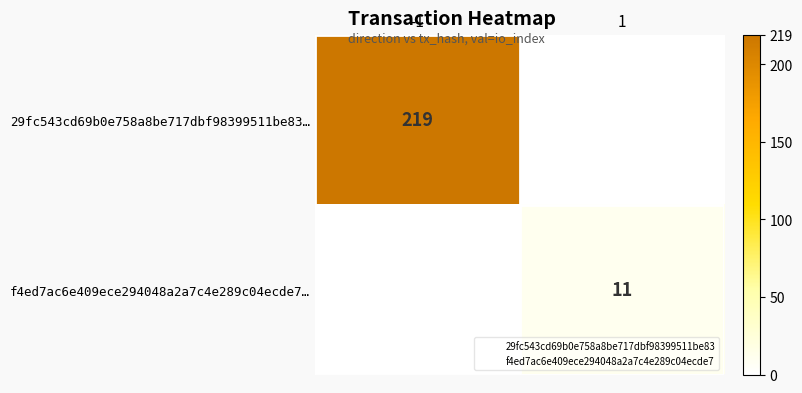

Which series changed the most between -1 and 1?

29fc543cd69b0e758a8be717dbf98399511be83…